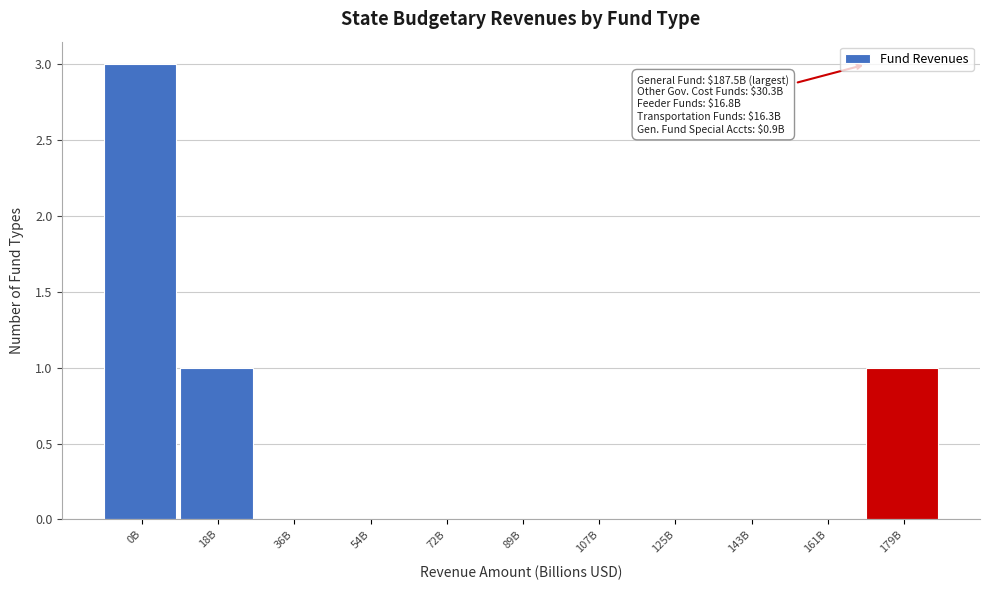

Reading left to right, what are all the values shown in this chart?

0B=3	18B=1	36B=0	54B=0	72B=0	89B=0	107B=0	125B=0	143B=0	161B=0	179B=1